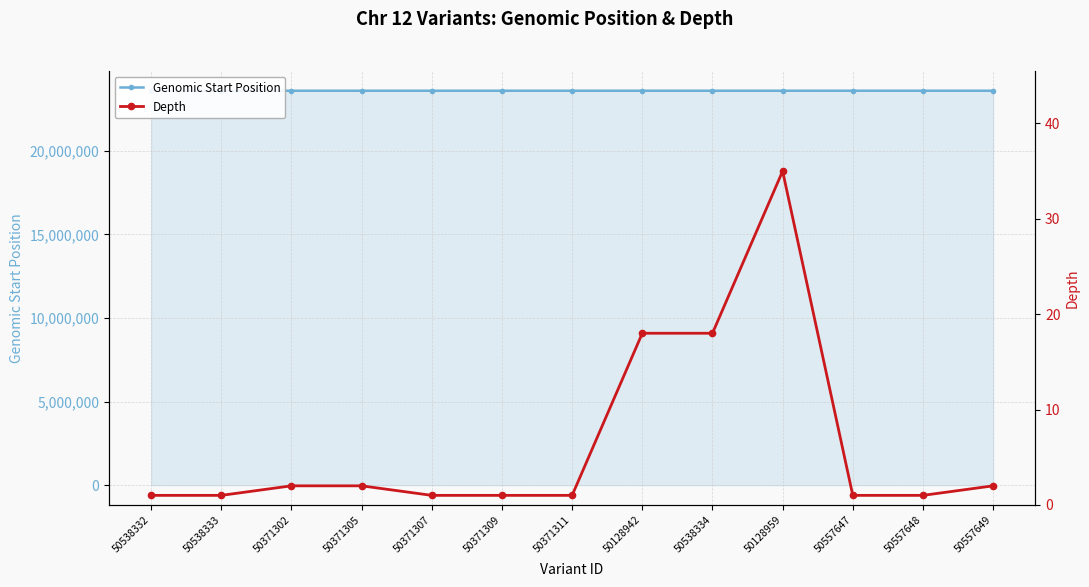

Is the value of Genomic Start Position at 50538334 greater than the value of Depth at 50371311?

Yes